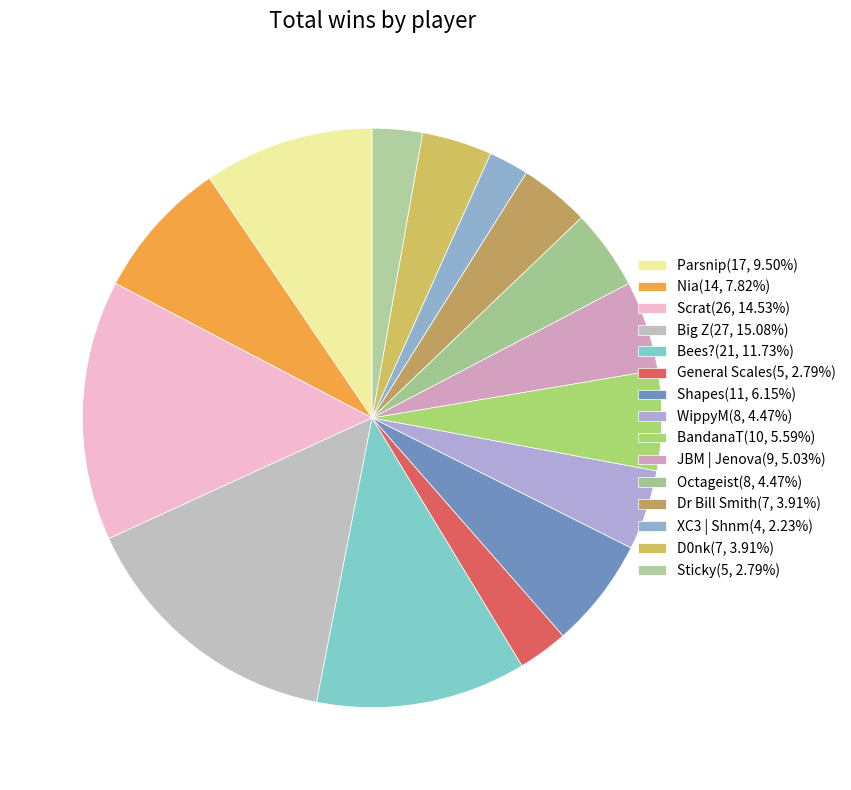

To the nearest percent, what is the difference between the Parsnip and JBM | Jenova slice percentages?

4%